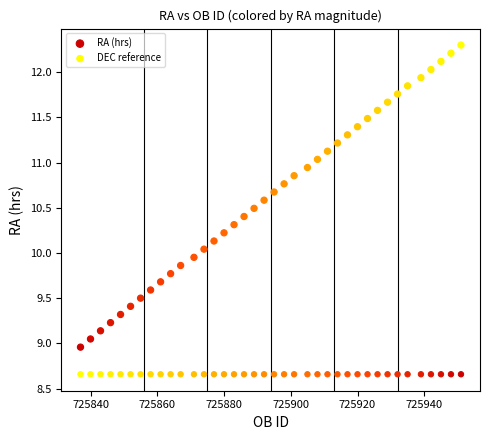

Which series reaches the minimum Y coordinate?

DEC reference